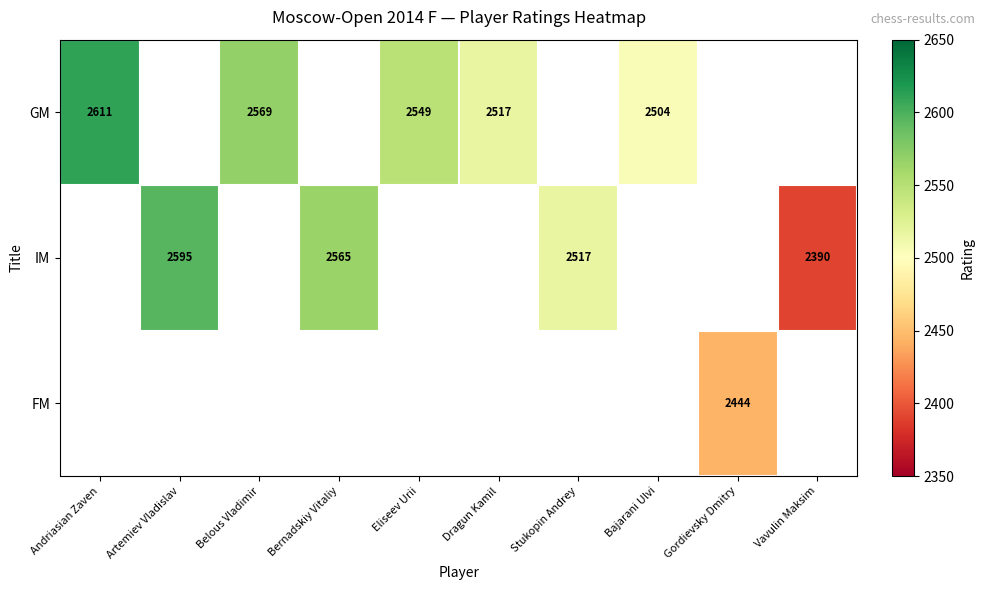

What is the sum of the GM values at Andriasian Zaven and Dragun Kamil?

5128